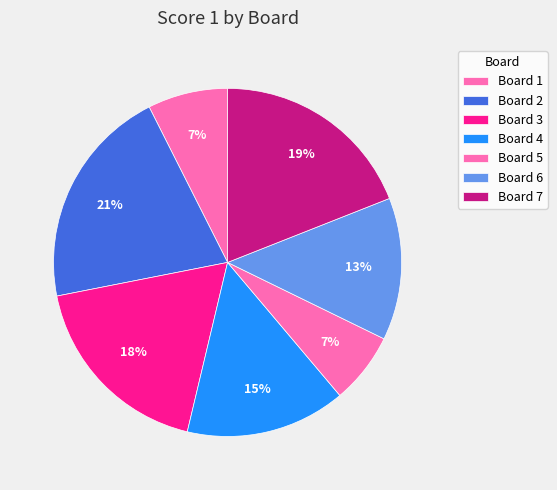

Rank the categories by value from lowest to highest.

Board 5, Board 1, Board 6, Board 4, Board 3, Board 7, Board 2